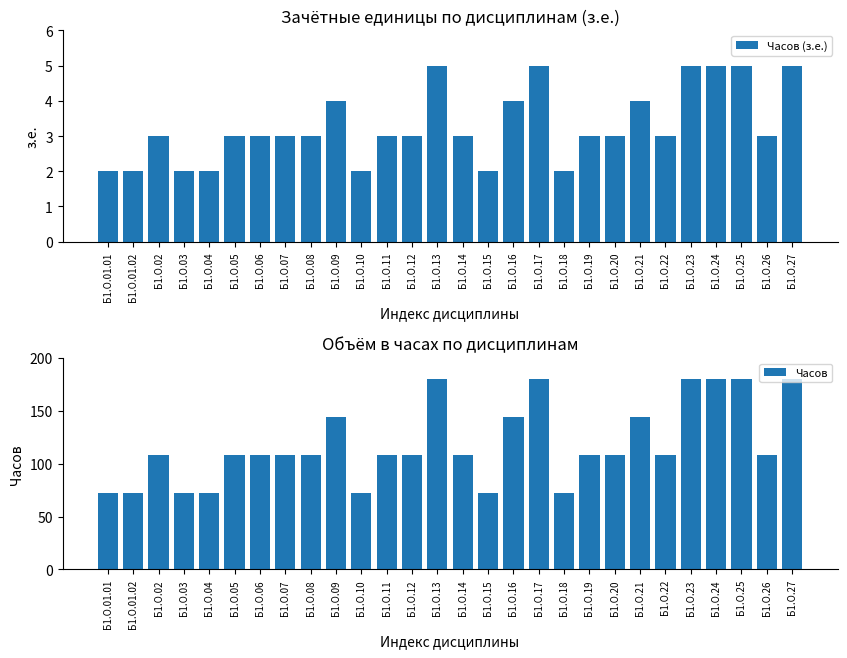

Is the value of Часов (з.е.) at Б1.О.25 greater than the value of Часов at Б1.О.03?

No